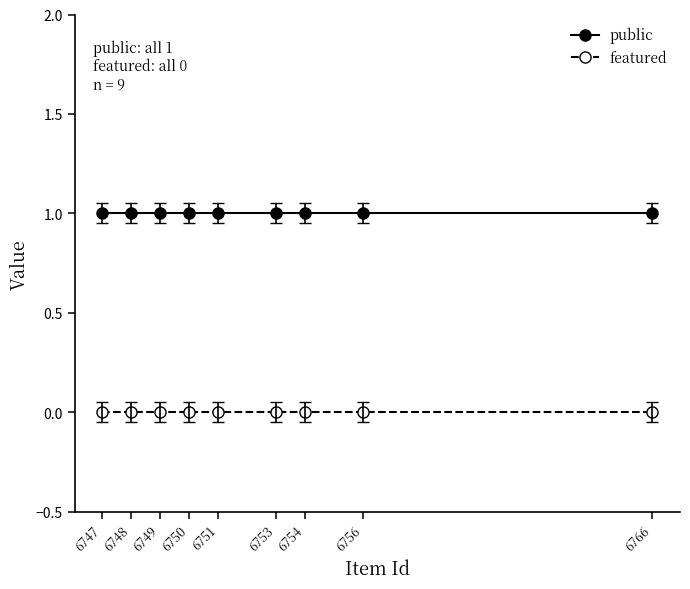

What is the value of the public point at the 4th from the left?

1